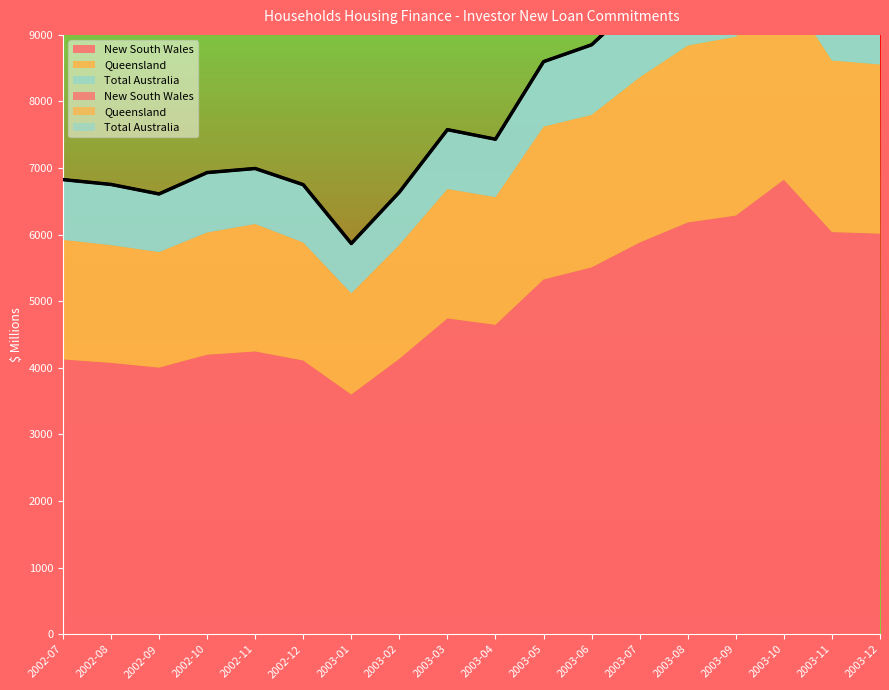

What is the minimum value shown in the chart?

5867.2